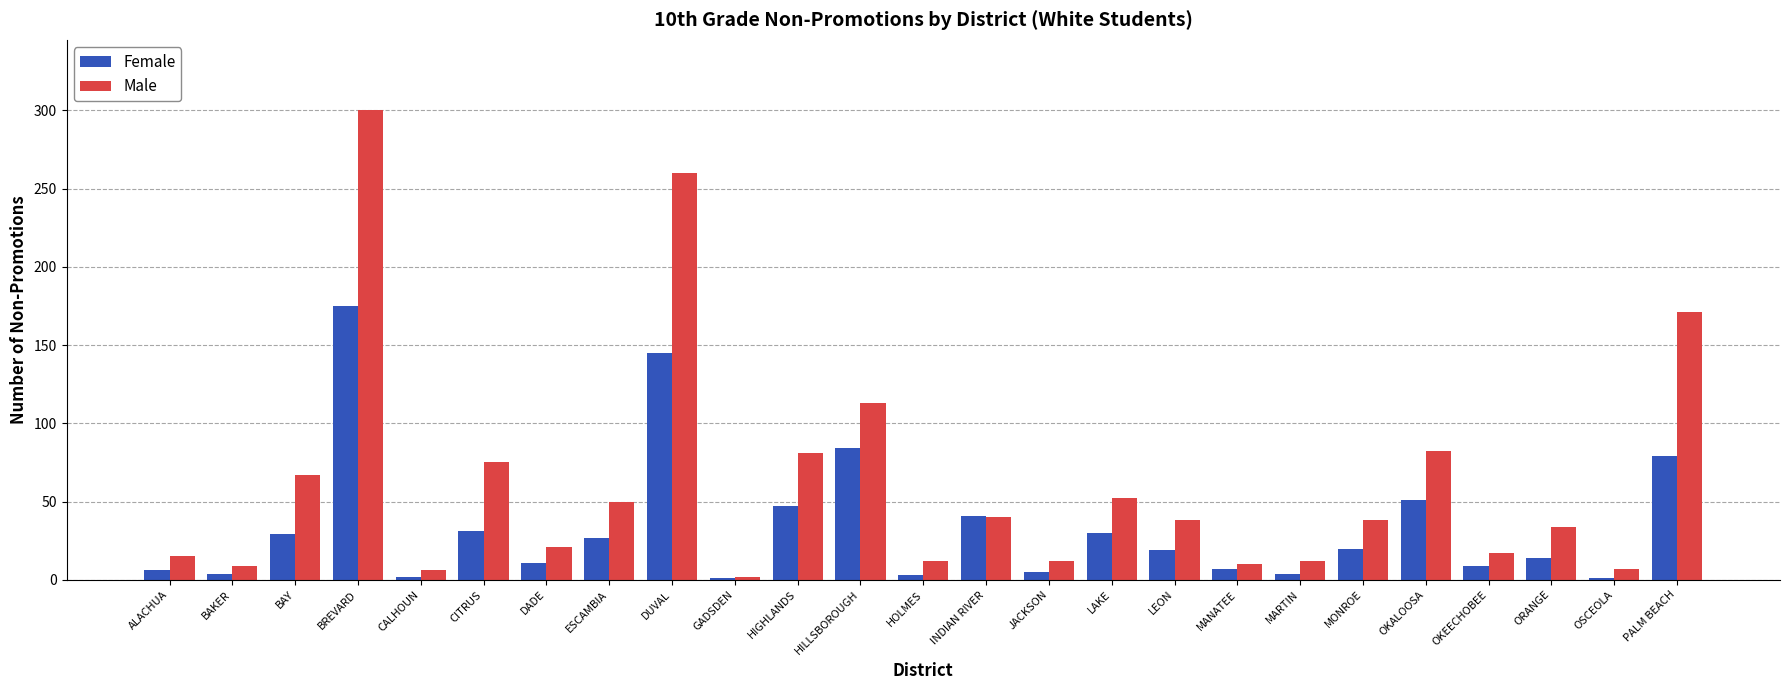

What is the sum of the Female values at OKEECHOBEE and BAY?

38